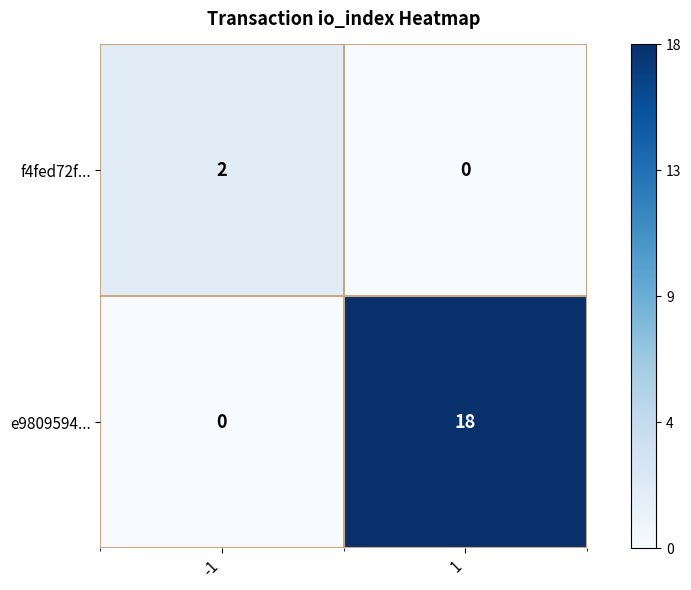

At how many categories does at least one series exceed 1?

2